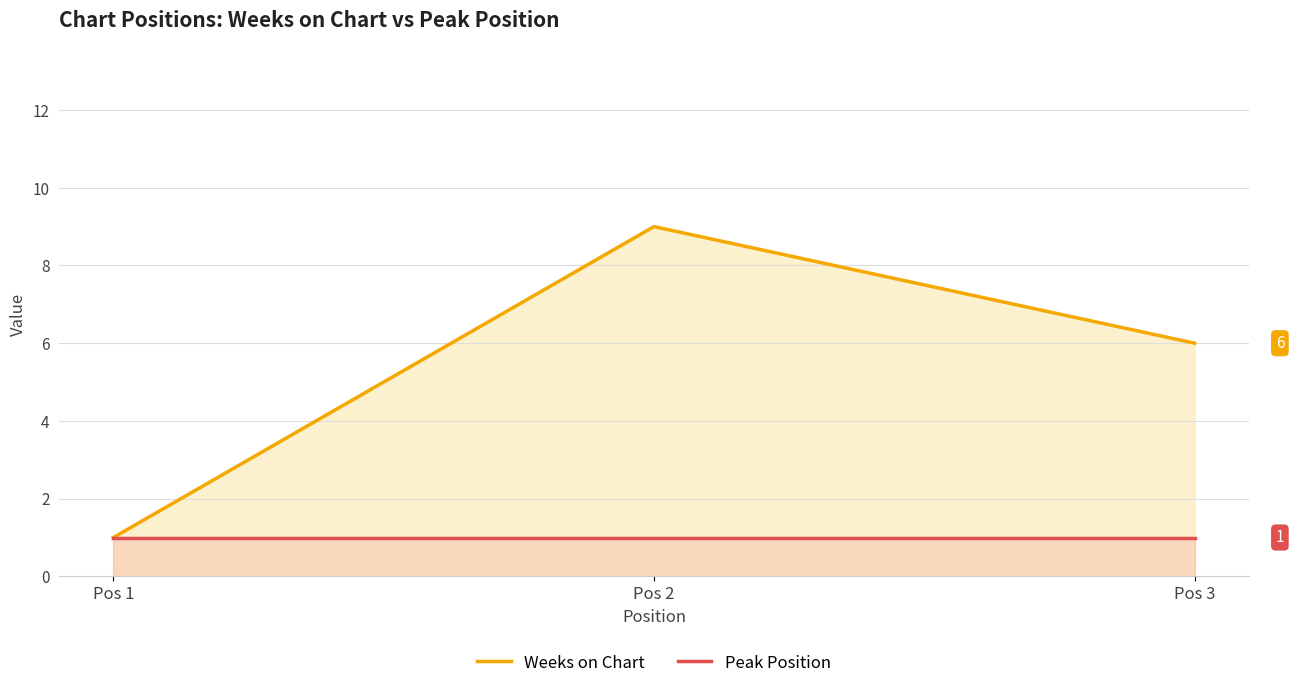

At which category is the sum across all series the highest?

Pos 2